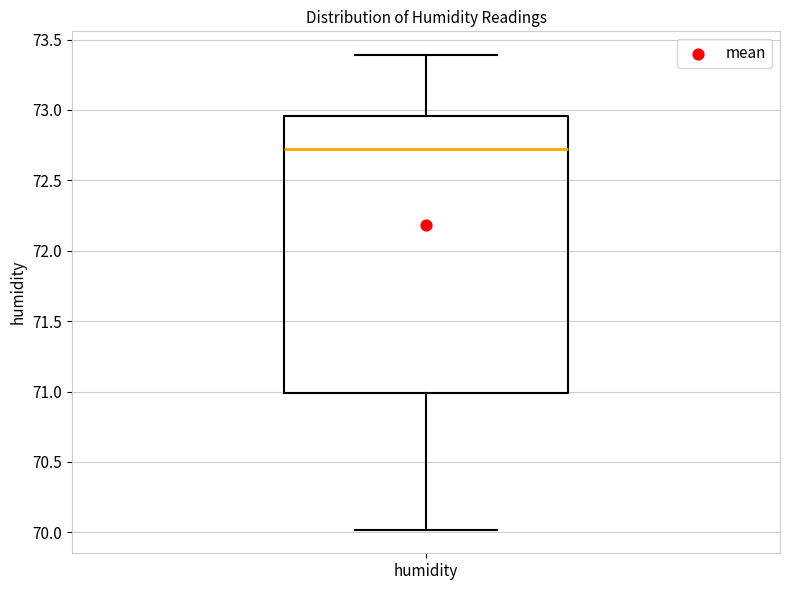

Read this box plot against the y-axis: the position of the median line, the range covered by the box, and the ends of both whiskers. The values are not printed on the chart, so give them approximately, as read against the axis.

median 72.70, box 71.00 to 72.95, whiskers 70.00 to 73.40